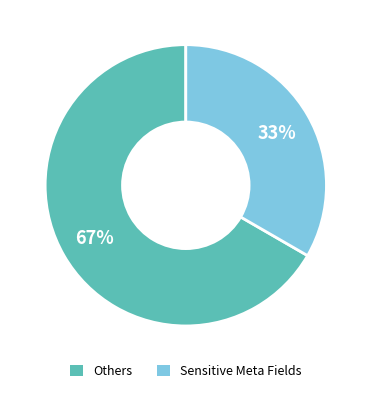

Is there a majority slice in this chart?

Yes